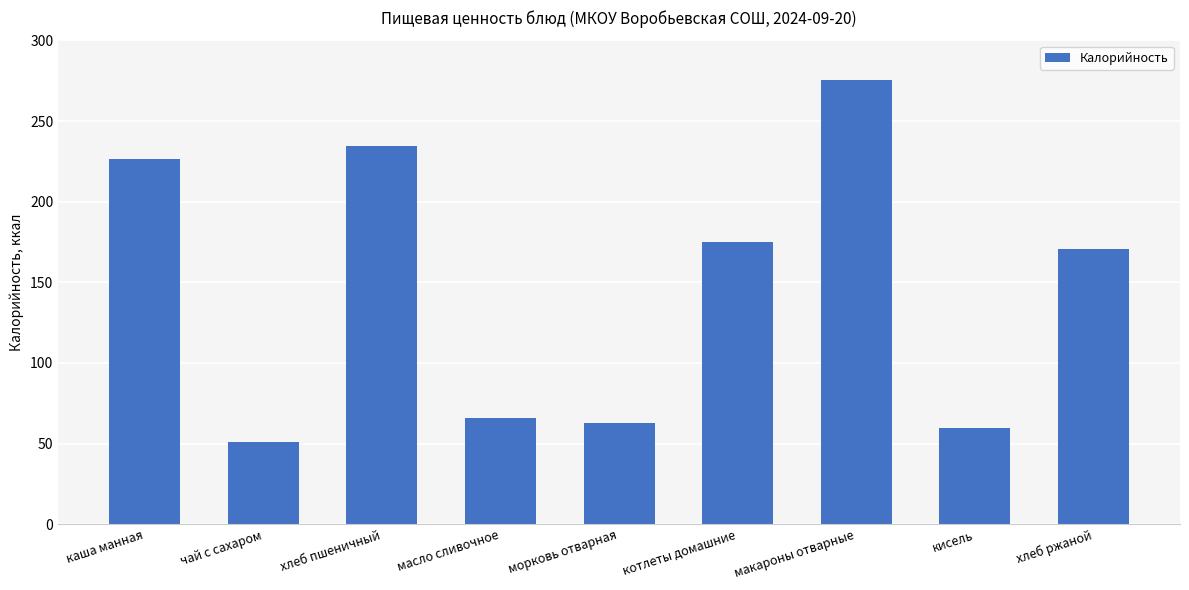

What is the change in value from хлеб пшеничный to котлеты домашние?

-59.5